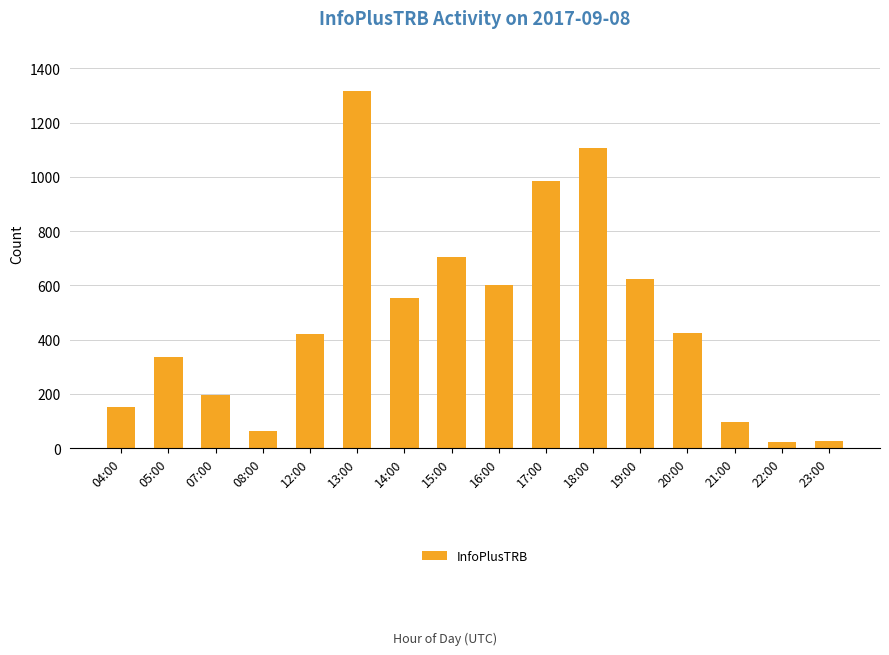

Which has a higher value, 17:00 or 05:00?

17:00